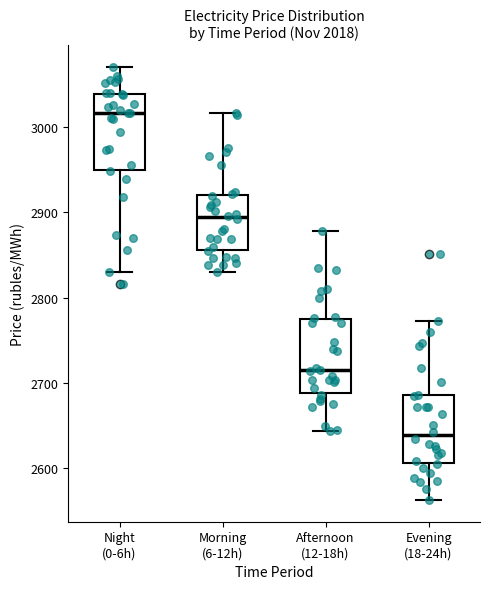

Which box's median line is the lowest?

Evening (18-24h)